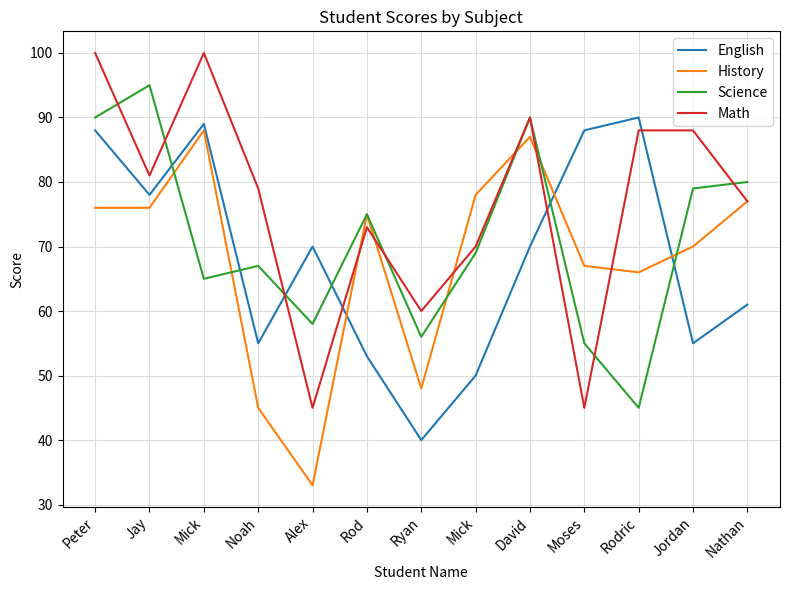

True or false: Science and History intersect in this chart.

True